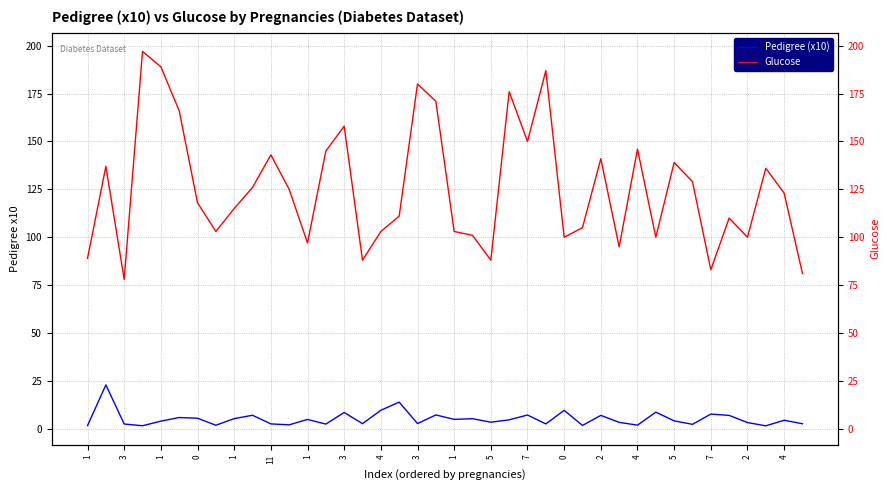

What are all the series names shown in the legend?

Pedigree (x10), Glucose